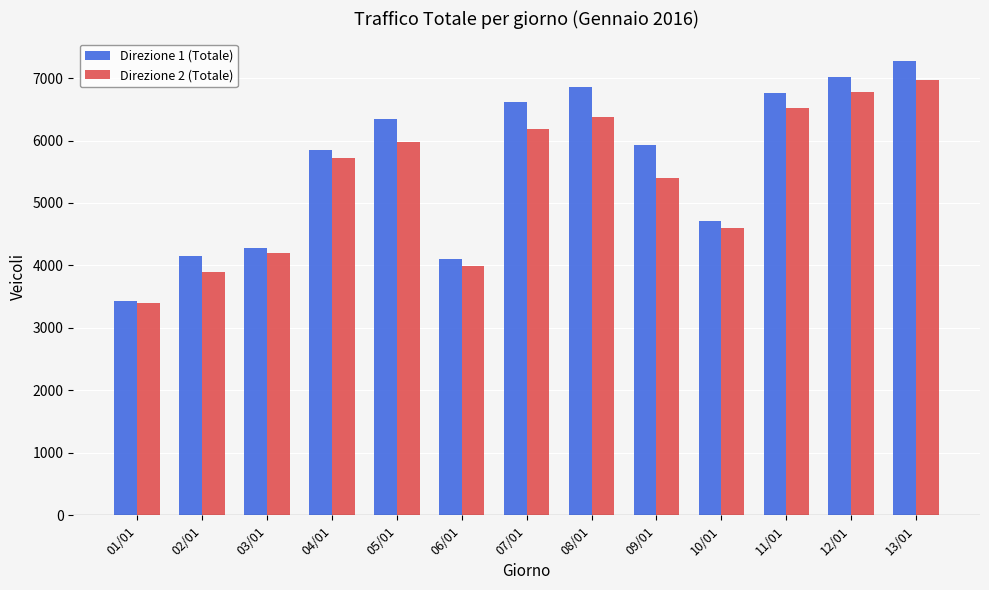

Reading left to right, transcribe all the data shown in this chart.

Direzione 1 (Totale): 01/01=3438	02/01=4154	03/01=4275	04/01=5845	05/01=6340	06/01=4101	07/01=6624	08/01=6861	09/01=5935	10/01=4706	11/01=6765	12/01=7013	13/01=7269
Direzione 2 (Totale): 01/01=3398	02/01=3898	03/01=4200	04/01=5723	05/01=5978	06/01=3984	07/01=6190	08/01=6376	09/01=5399	10/01=4600	11/01=6525	12/01=6775	13/01=6965